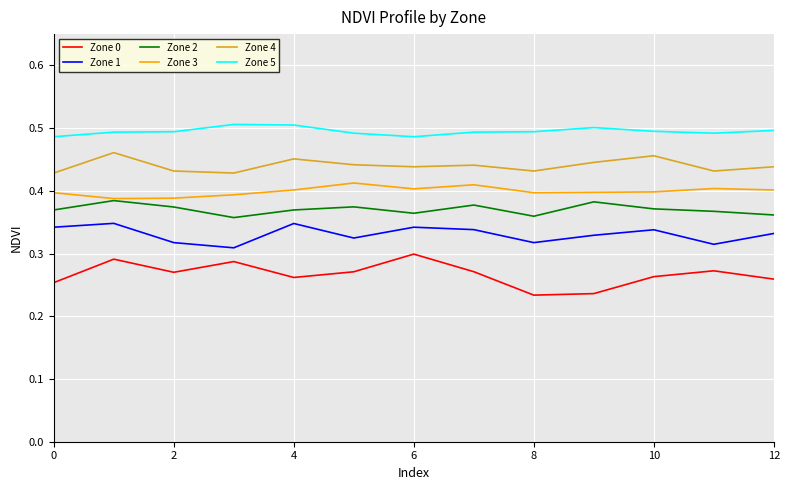

Which series has the largest total across all categories?

Zone 5